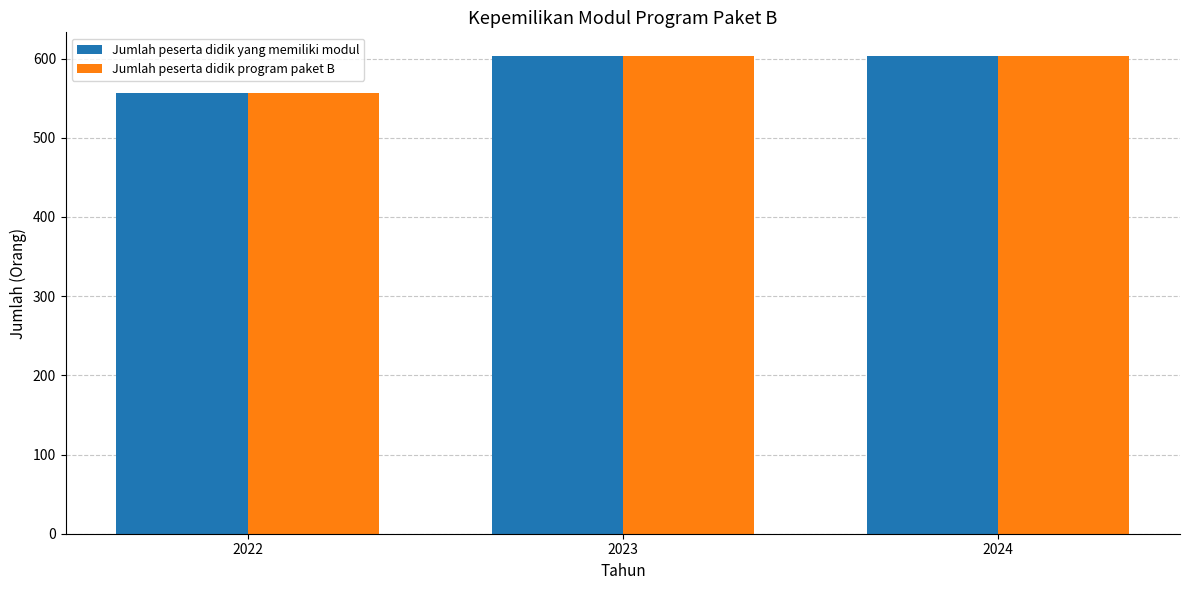

Reading right to left, list all the values displayed in this chart.

Jumlah peserta didik yang memiliki modul: 603	603	557
Jumlah peserta didik program paket B: 603	603	557